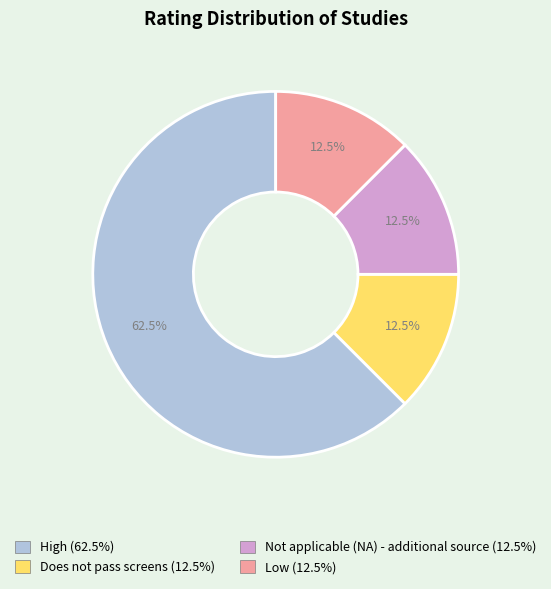

Between Does not pass screens and High, which is larger?

High